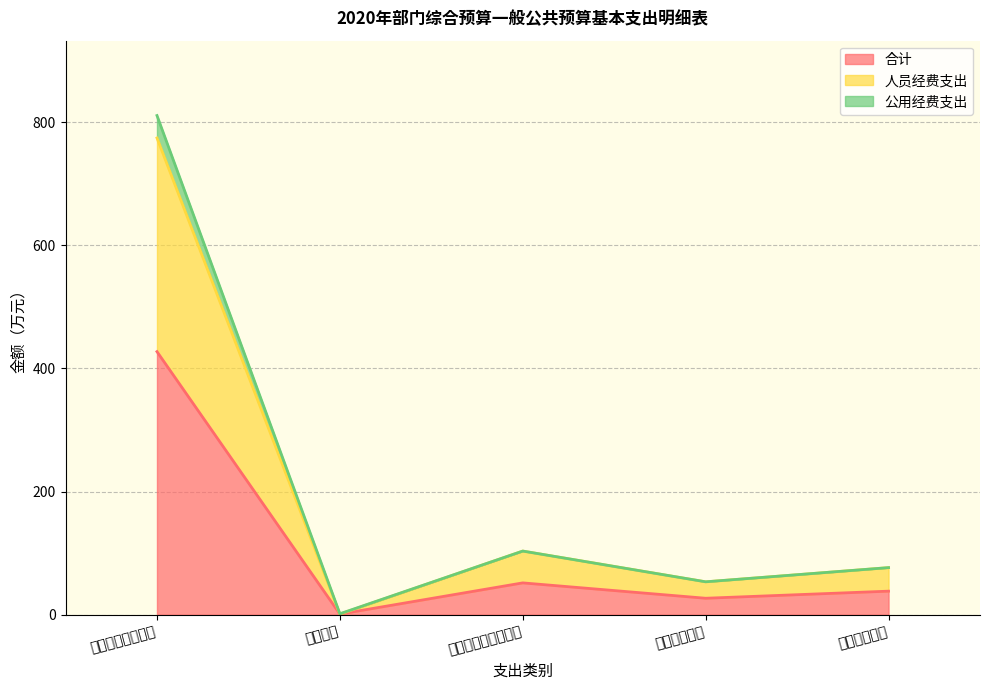

At which label does 合计 reach its peak?

一般公共服务支出